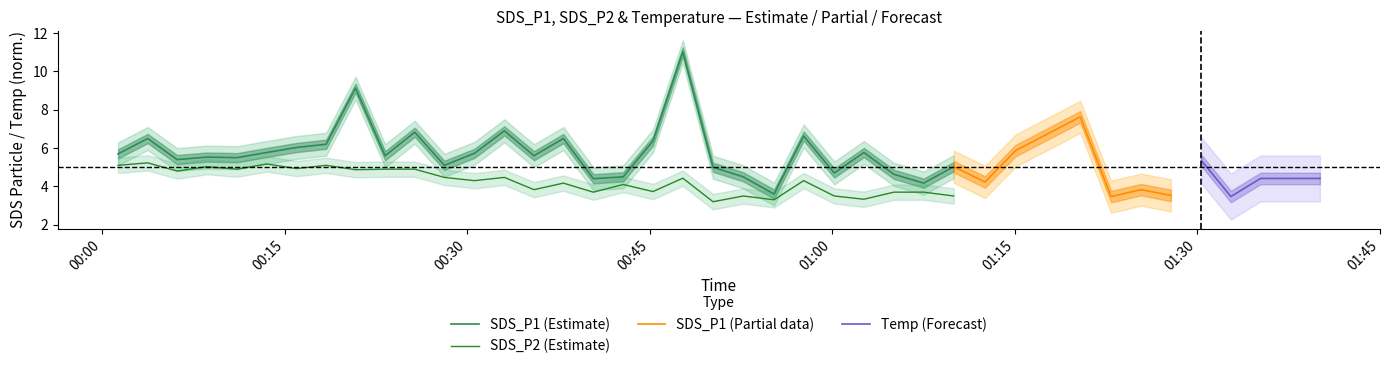

True or false: SDS_P1 (Estimate) and SDS_P2 (Estimate) intersect in this chart.

False